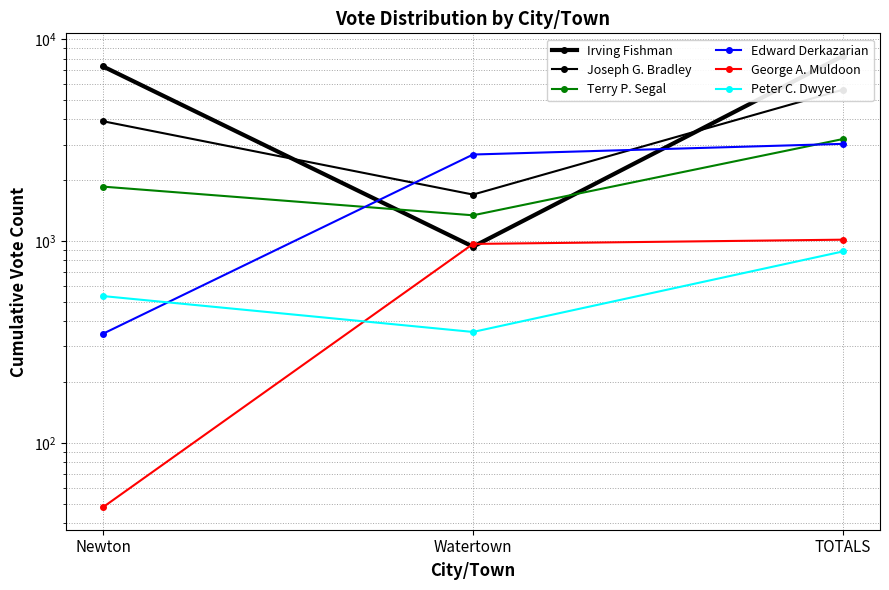

What is the label of the 1st point from the left?

Newton